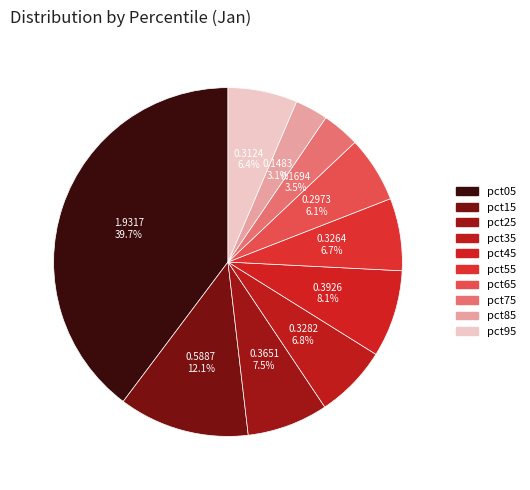

Combined, what portion of the pie is pct75 and pct15?

15.6%